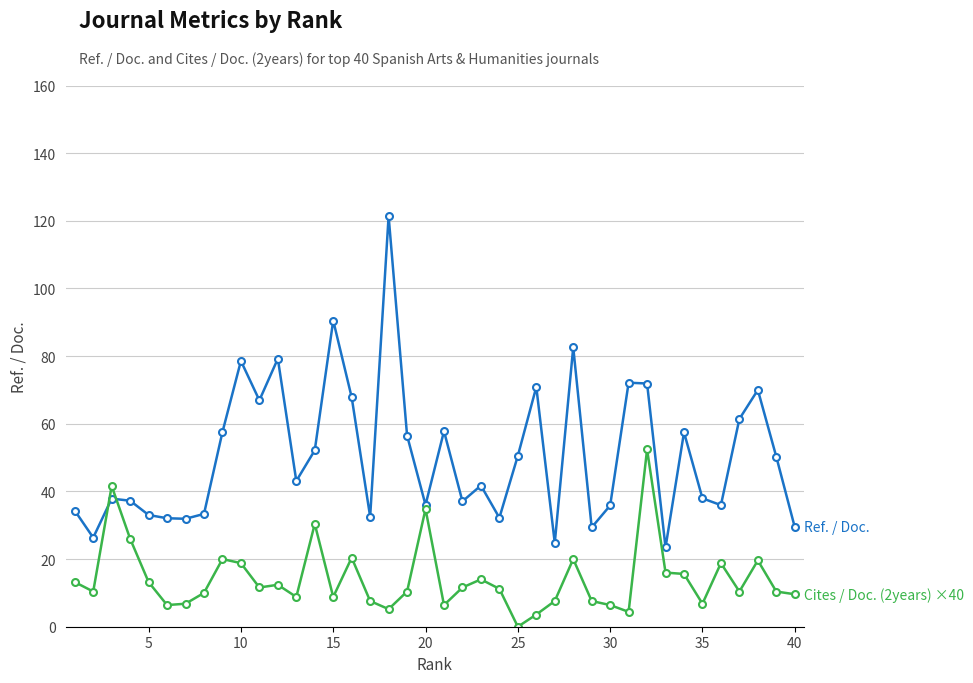

What is the greatest value displayed?

121.4